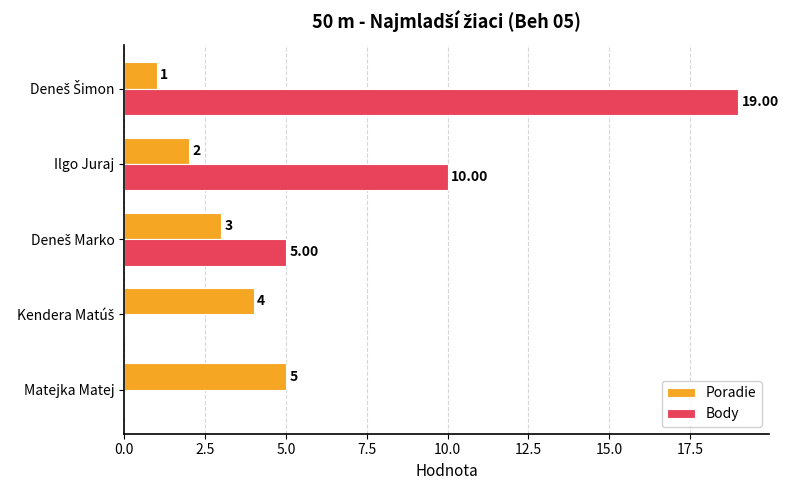

Where is Body nearest to the value 9?

Ilgo Juraj